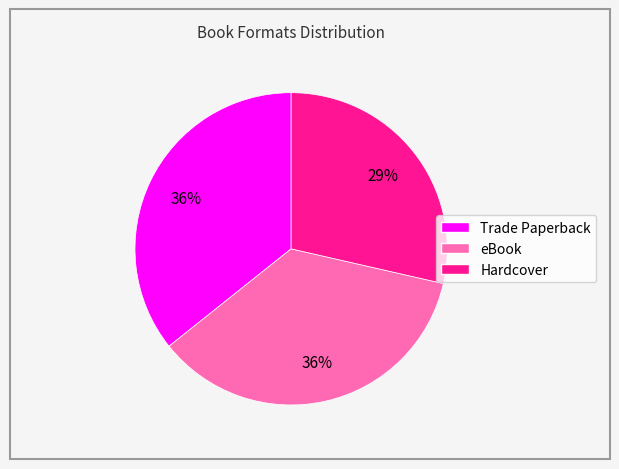

Does any single category account for the majority?

No